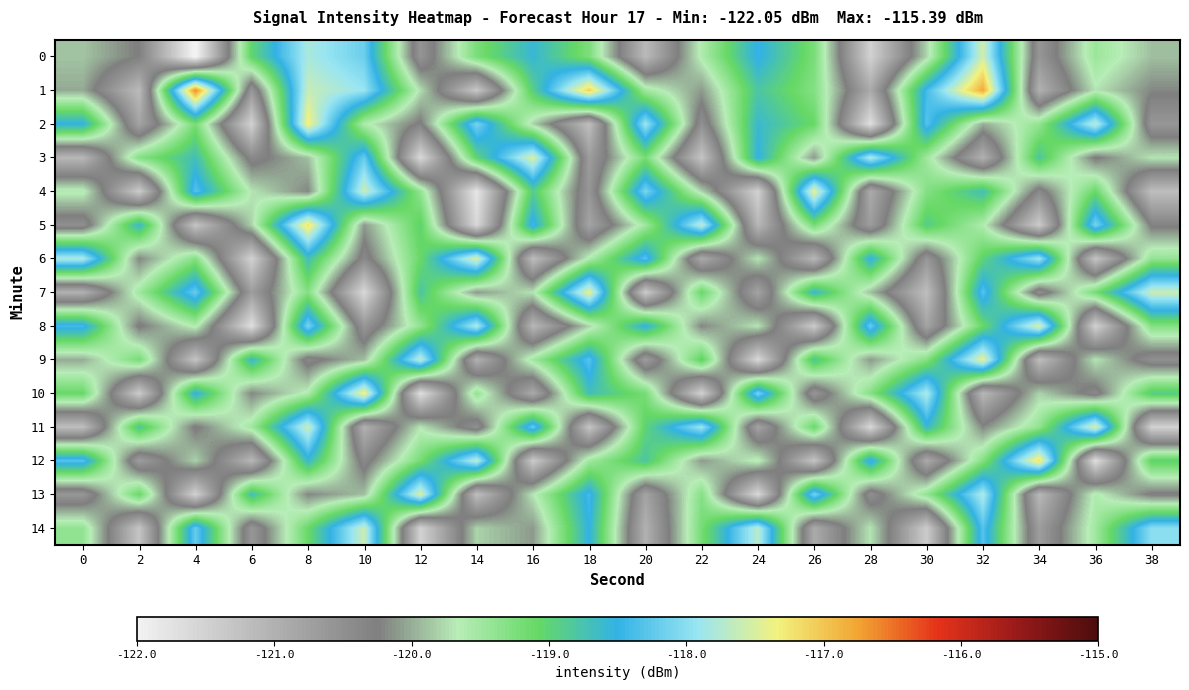

At which category is the sum across all series the highest?

8